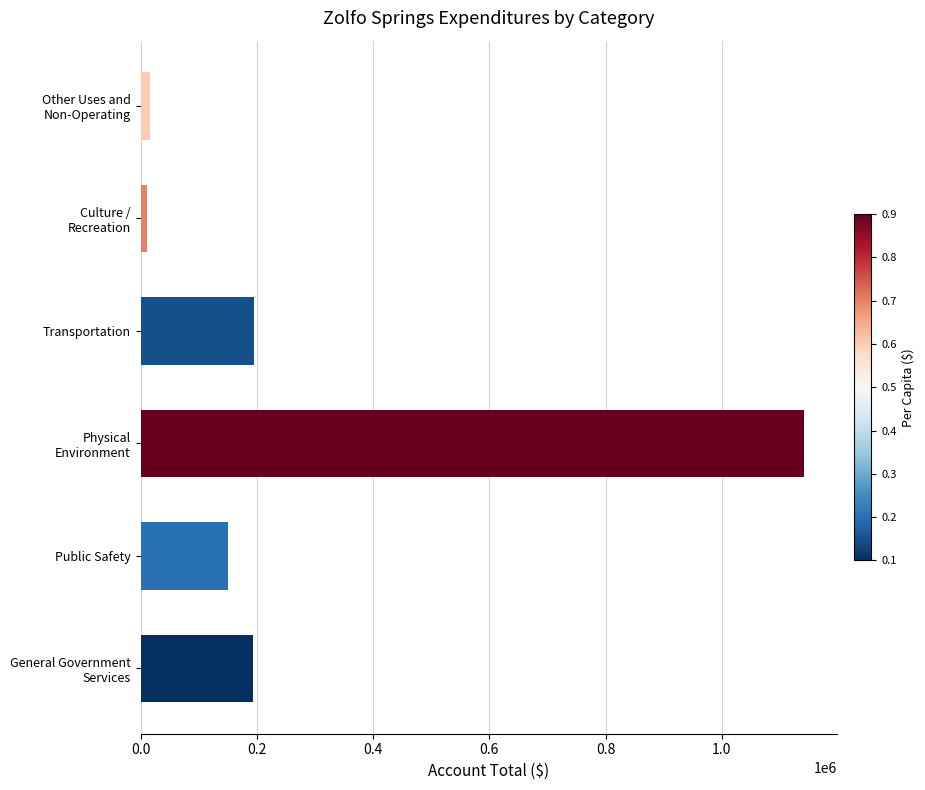

How many categories are shown in the chart?

6